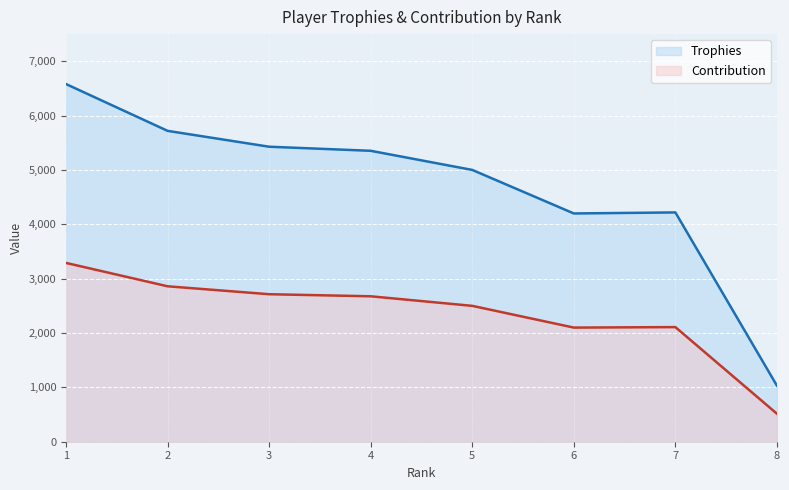

True or false: Trophies and Contribution cross at least once.

False